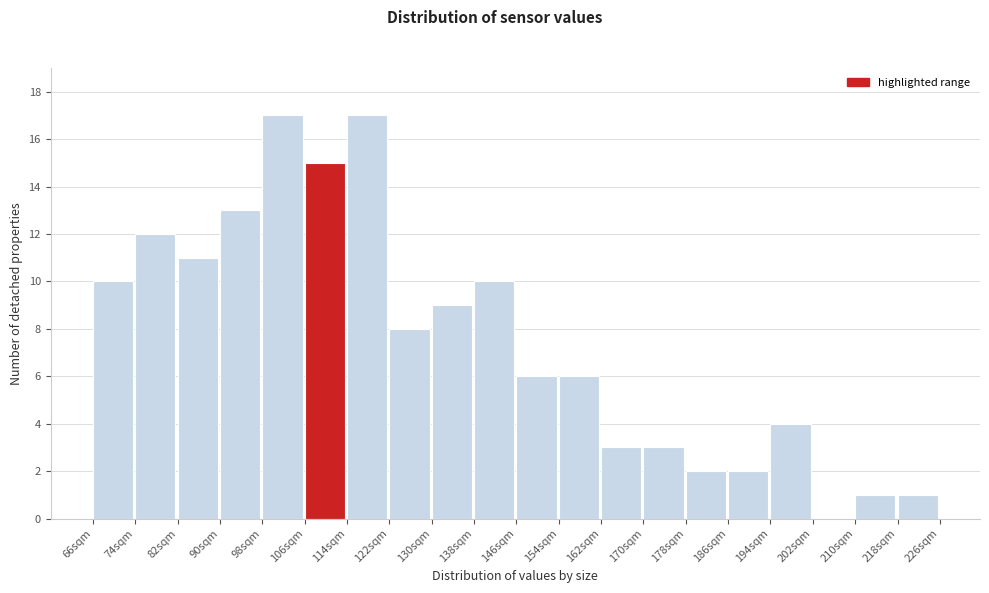

Reading left to right, transcribe this chart: for each bar, give the range it covers on the x-axis and its height. The values are not printed on the chart, so give them approximately, as read against the axis.

66 to 74: 10
74 to 82: 12
82 to 90: 11
90 to 98: 13
98 to 106: 17
106 to 114: 15
114 to 122: 17
122 to 130: 8
130 to 138: 9
138 to 146: 10
146 to 154: 6
154 to 162: 6
162 to 170: 3
170 to 178: 3
178 to 186: 2
186 to 194: 2
194 to 202: 4
202 to 210: 0
210 to 218: 1
218 to 226: 1